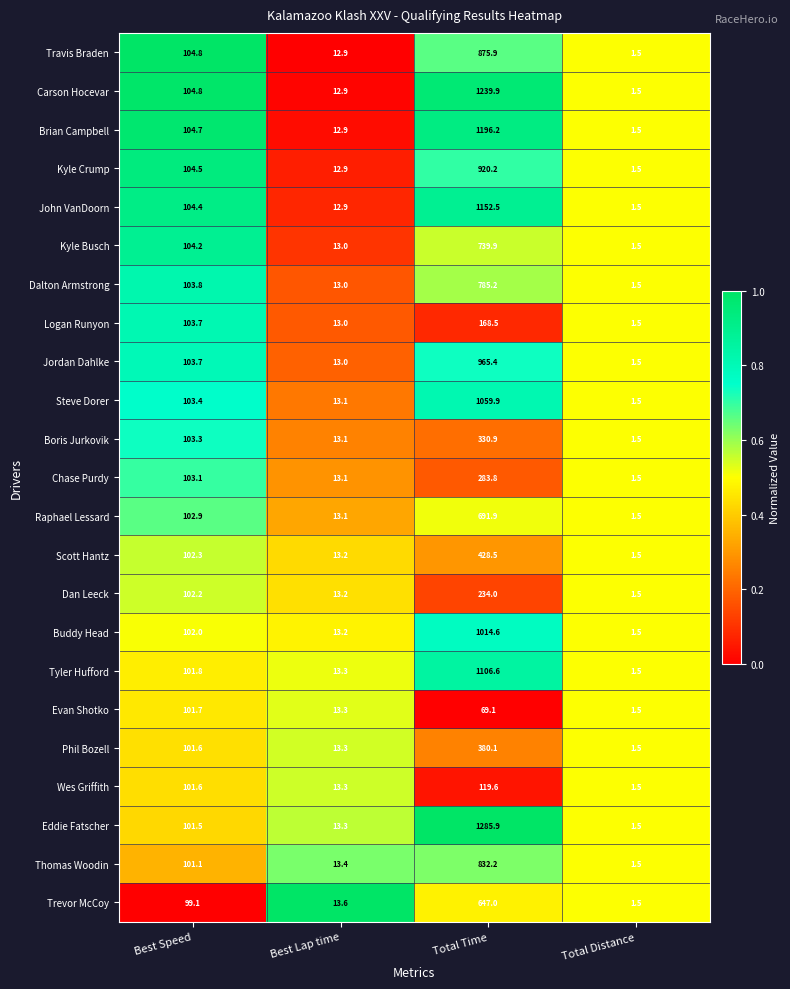

What value does the Steve Dorer series have at Best Lap time?

13.1